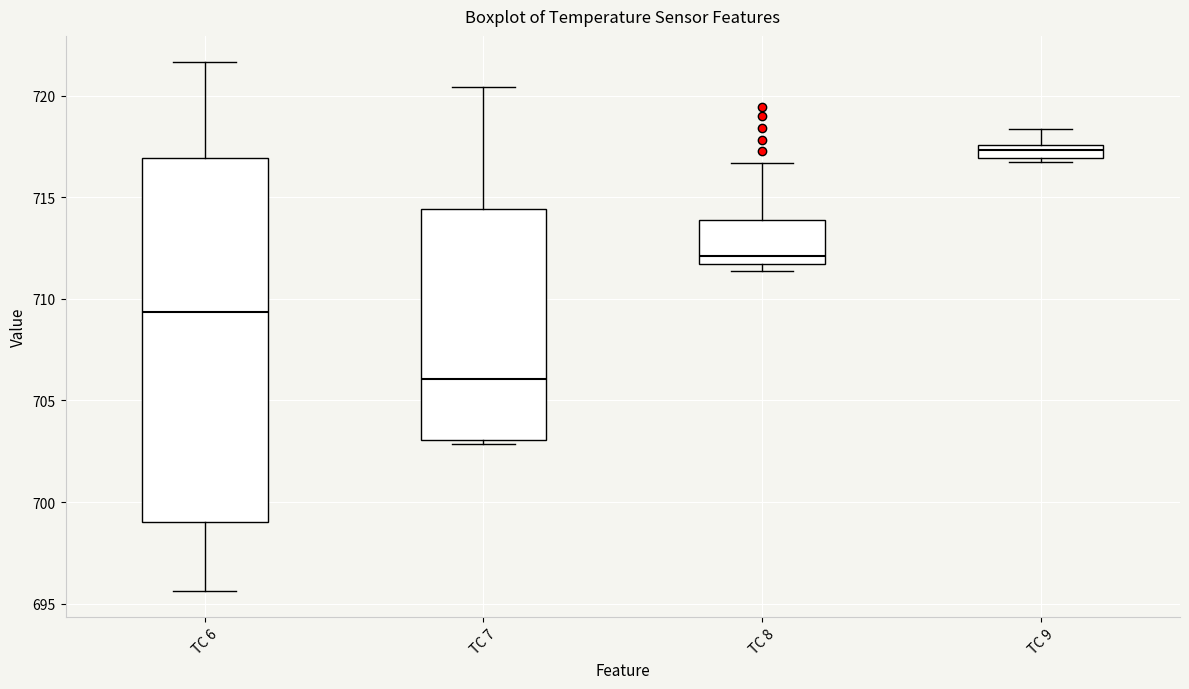

Where is the lower edge of the box for TC 9 on the y-axis? The values are not printed on the chart, so give them approximately, as read against the axis.

717.0